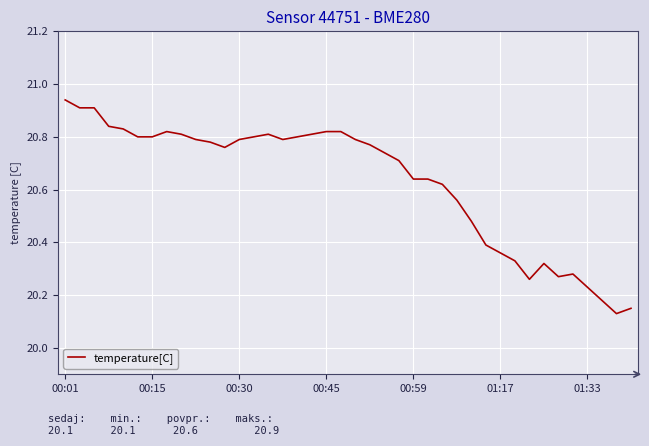

What is the difference between the maximum and minimum values?

0.8